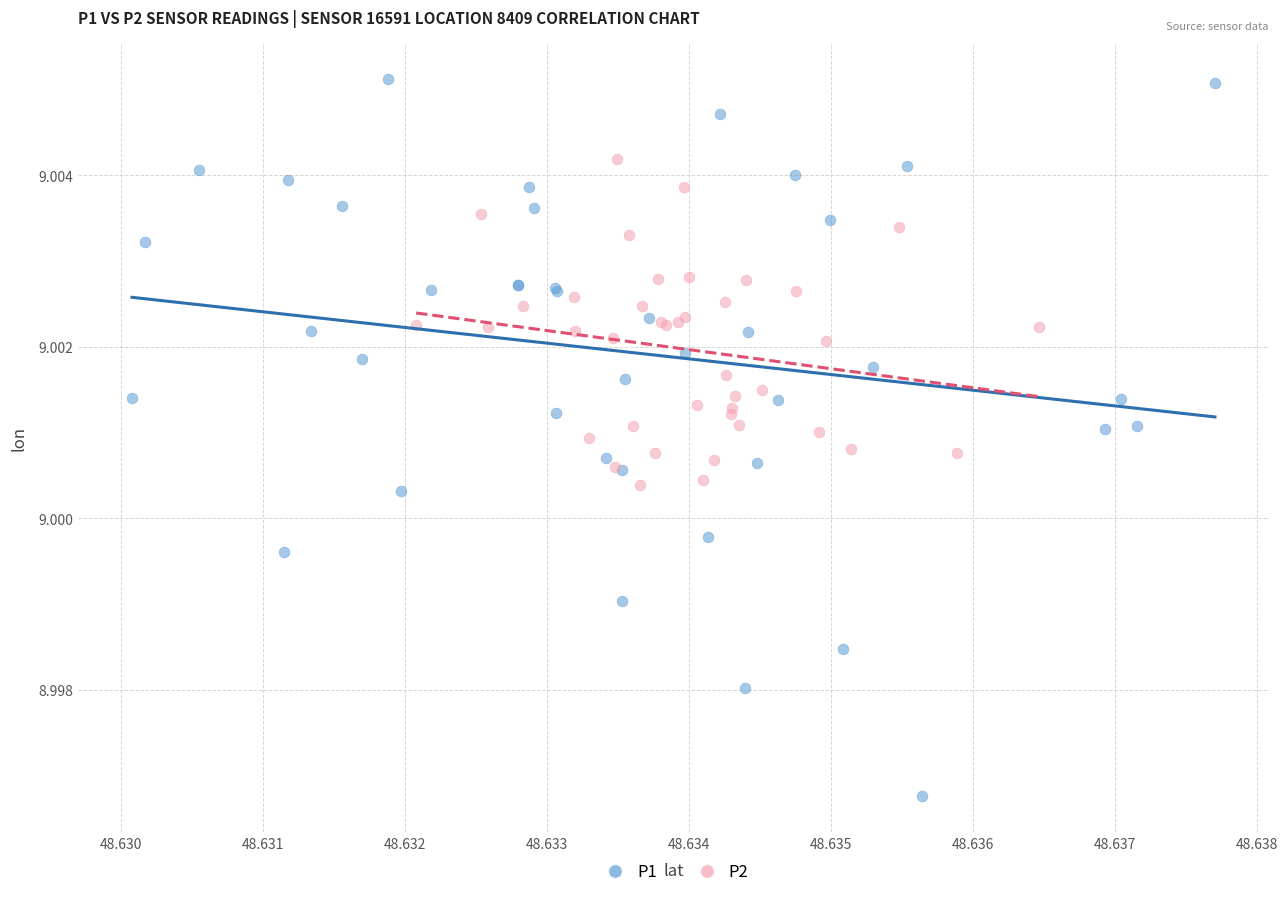

Which series has the largest Y range (max minus min)?

P1